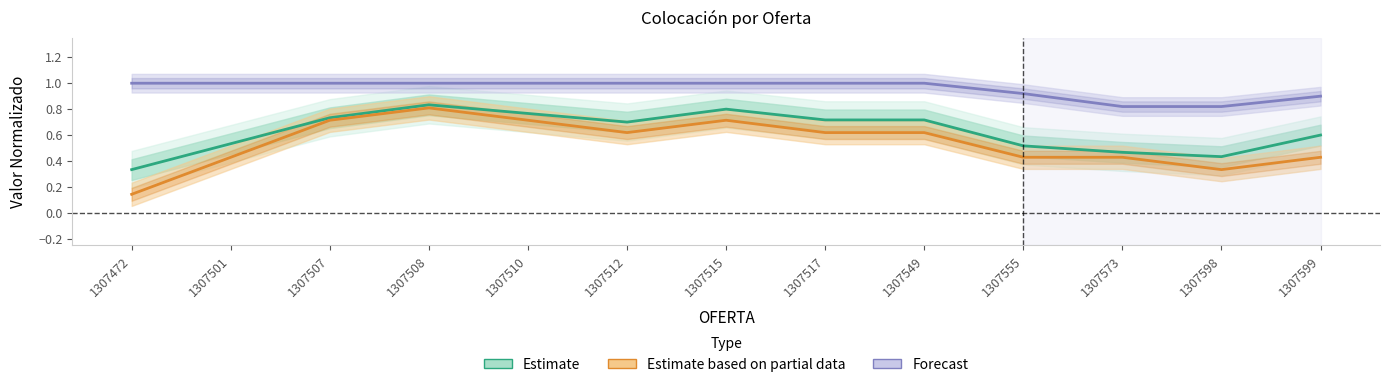

Which series changed the most between 1307472 and 1307508?

Estimate based on partial data